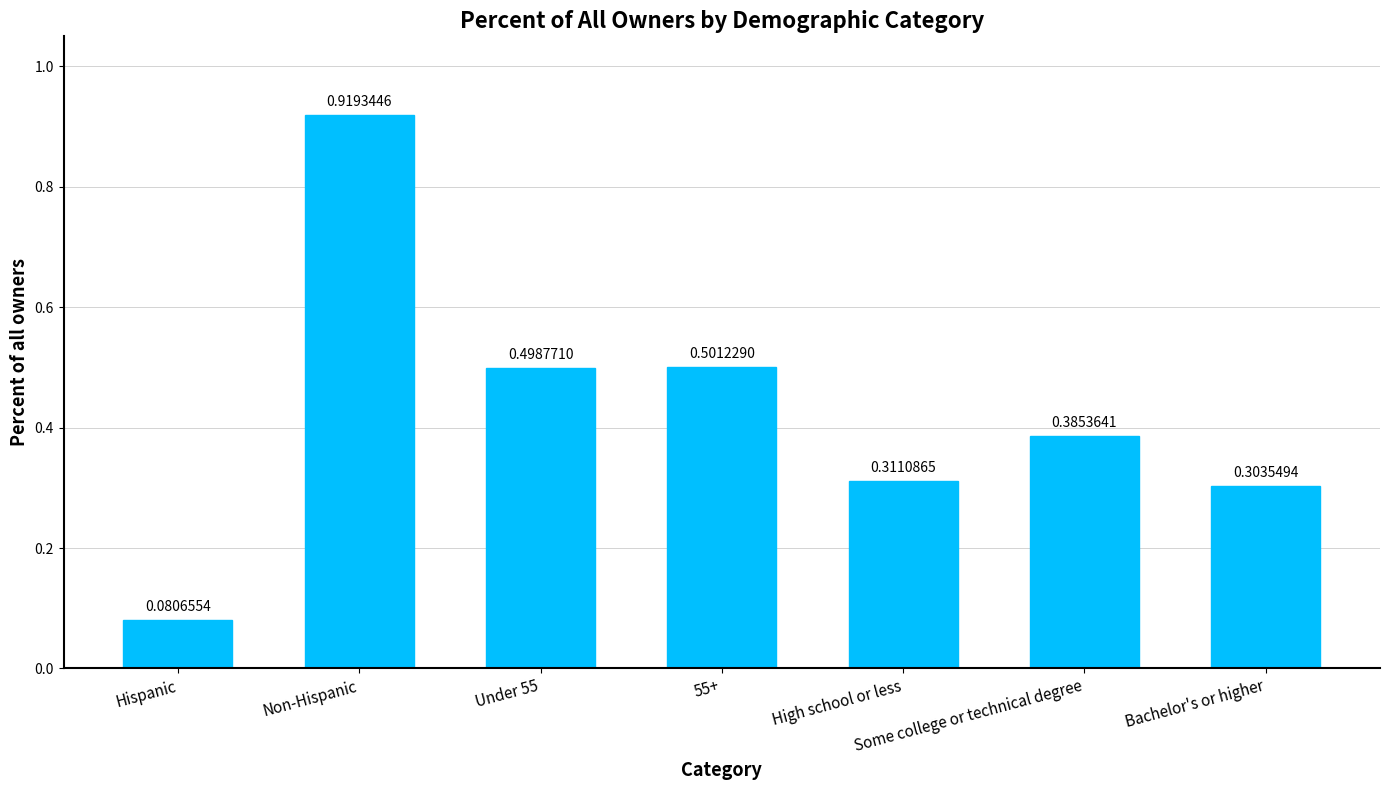

Which category has the highest value across all series?

Non-Hispanic